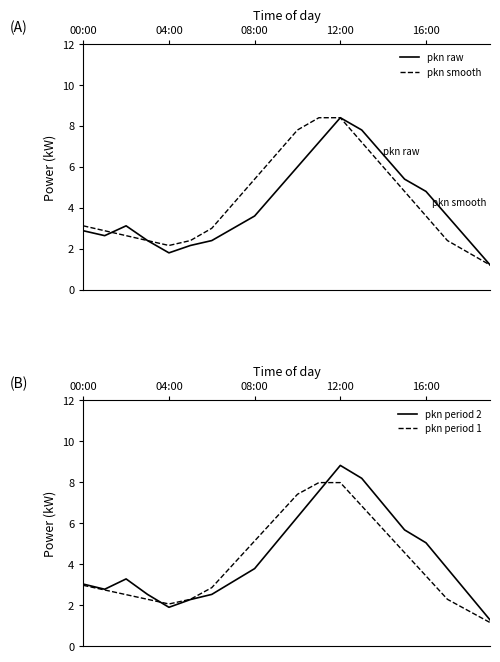

Reading left to right, what are all the values shown in this chart?

pkn raw: 2.9	2.6	3.1	2.4	1.8	2.2	2.4	3.0	3.6	4.8	6.0	7.2	8.4	7.8	6.6	5.4	4.8	3.6	2.4	1.2
pkn smooth: 3.1	2.9	2.6	2.4	2.2	2.4	3.0	4.2	5.4	6.6	7.8	8.4	8.4	7.2	6.0	4.8	3.6	2.4	1.8	1.2
pkn period 2: 3.0	2.8	3.3	2.5	1.9	2.3	2.5	3.2	3.8	5.0	6.3	7.6	8.8	8.2	6.9	5.7	5.0	3.8	2.5	1.3
pkn period 1: 3.0	2.7	2.5	2.3	2.1	2.3	2.8	4.0	5.1	6.3	7.4	8.0	8.0	6.8	5.7	4.6	3.4	2.3	1.7	1.1